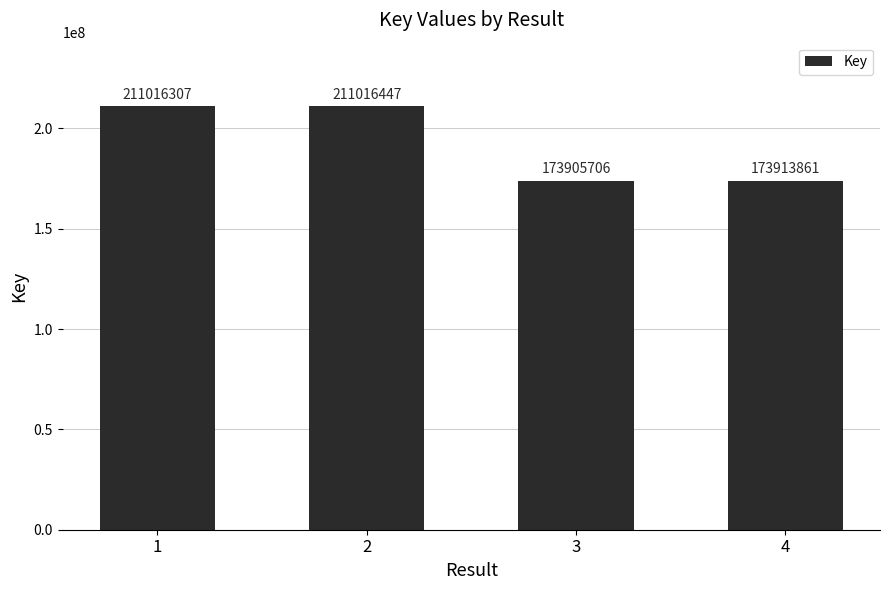

Does the chart contain any negative values?

No